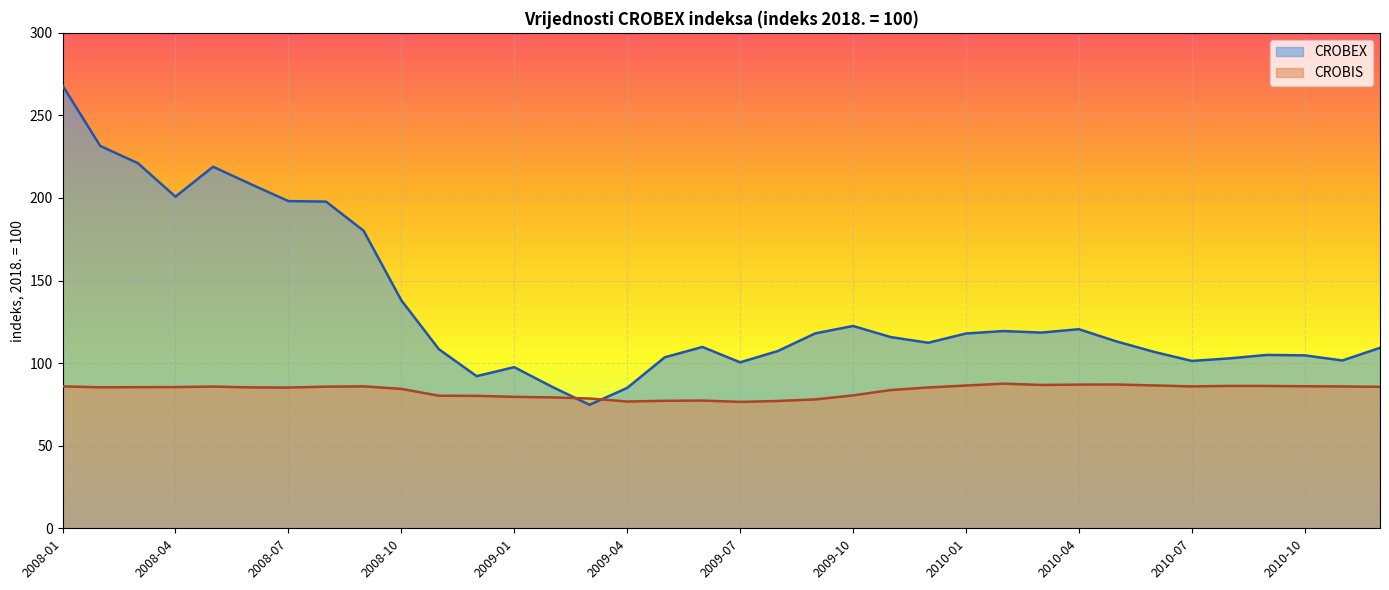

Count the number of categories in the chart.

36